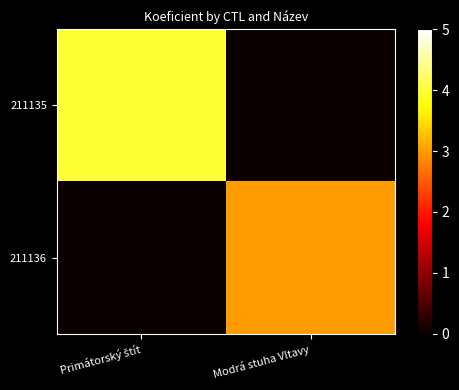

What is the maximum value shown in the chart?

4